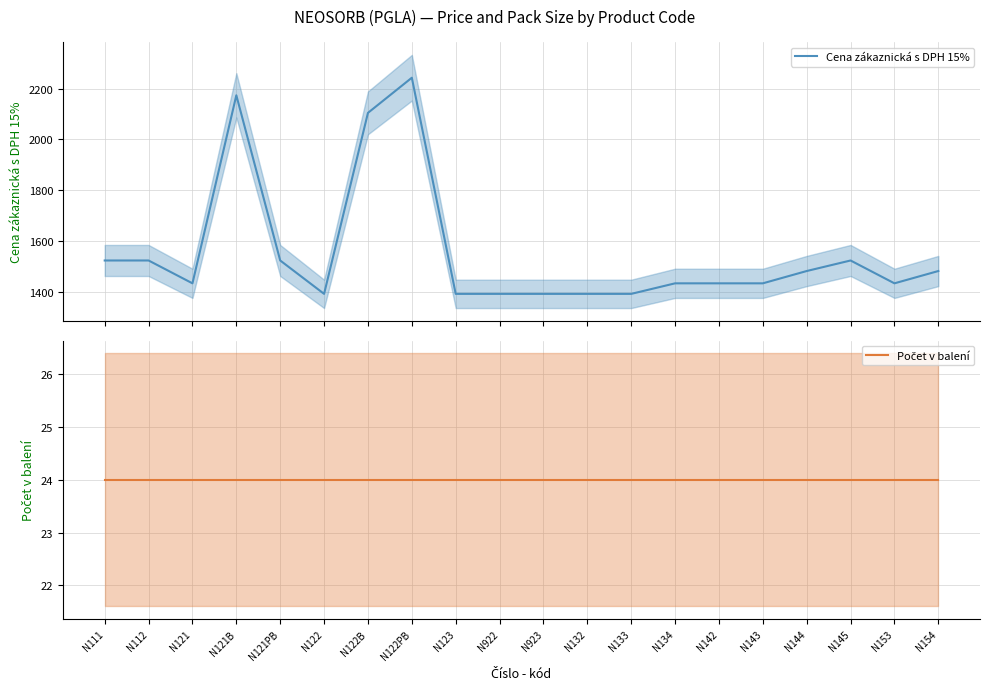

Read the Počet v balení value at N145.

24.0